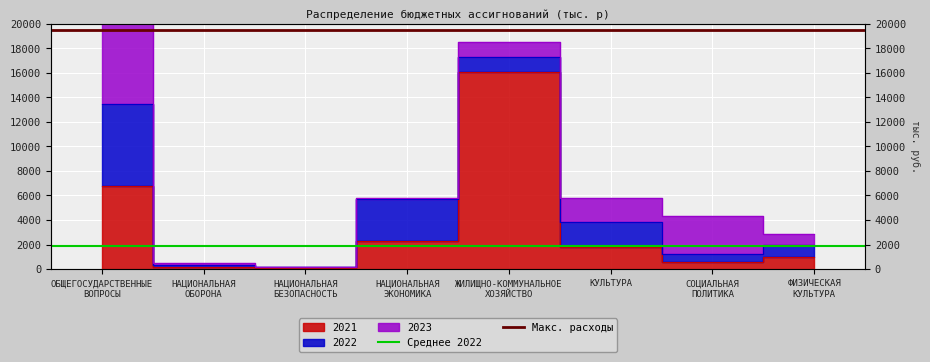

What is the value of the Среднее 2022 point at the 2nd from the left?

1905.6